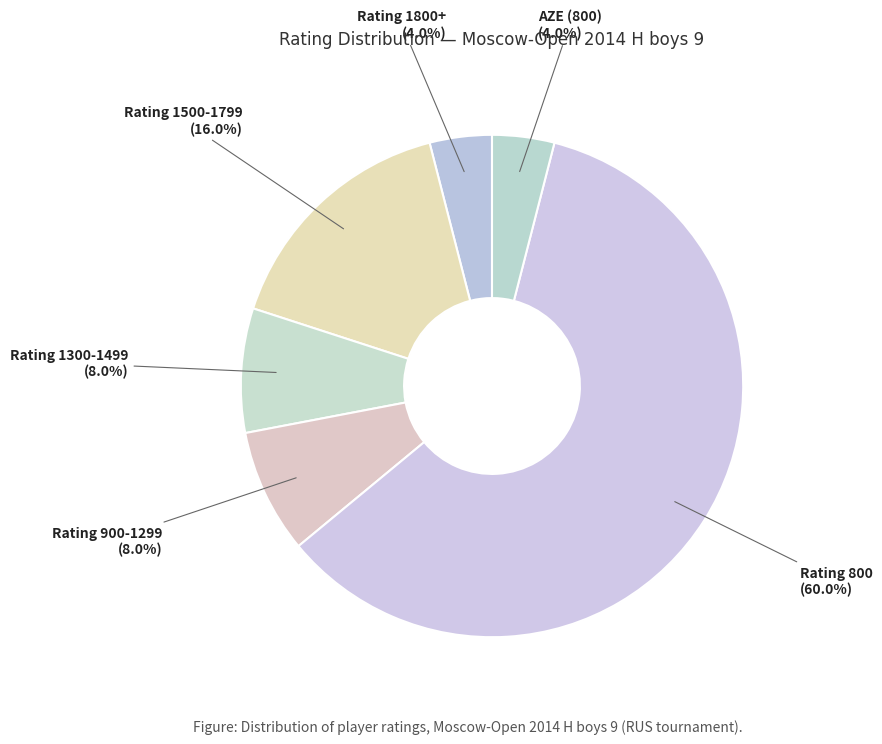

To the nearest percent, what is the average slice percentage?

17%